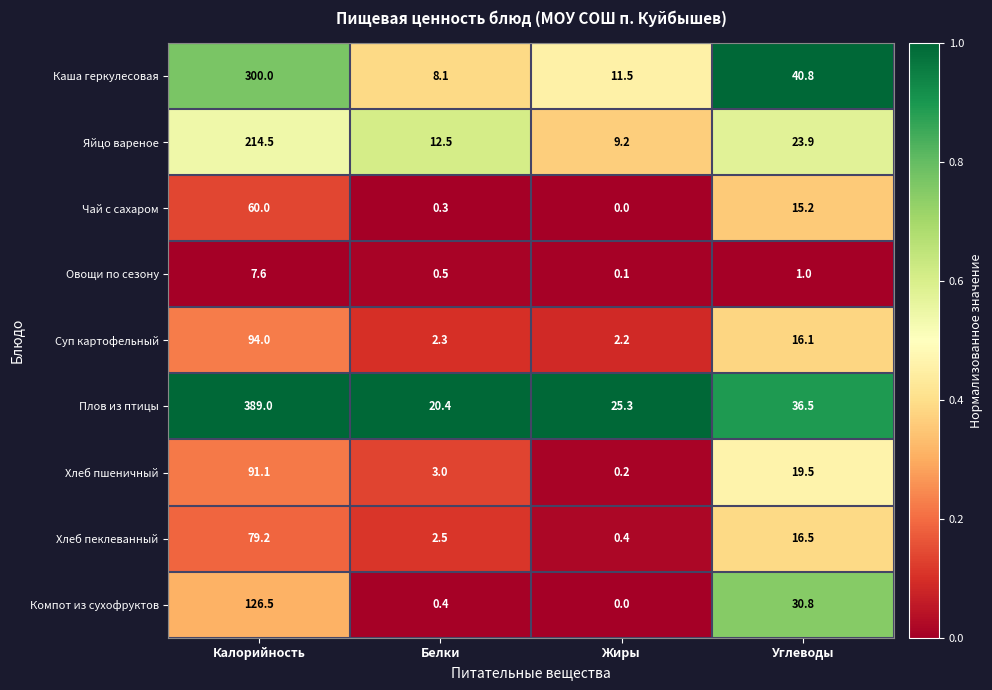

Read the Хлеб пеклеванный value at Белки.

2.5